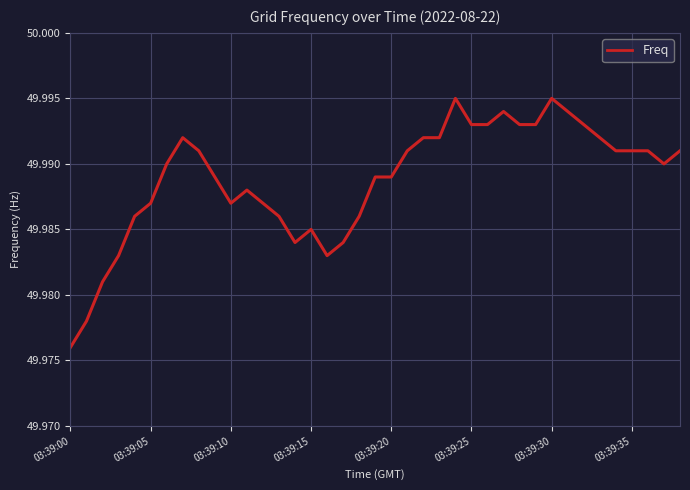

Does the chart display data point markers on the line(s)?

No